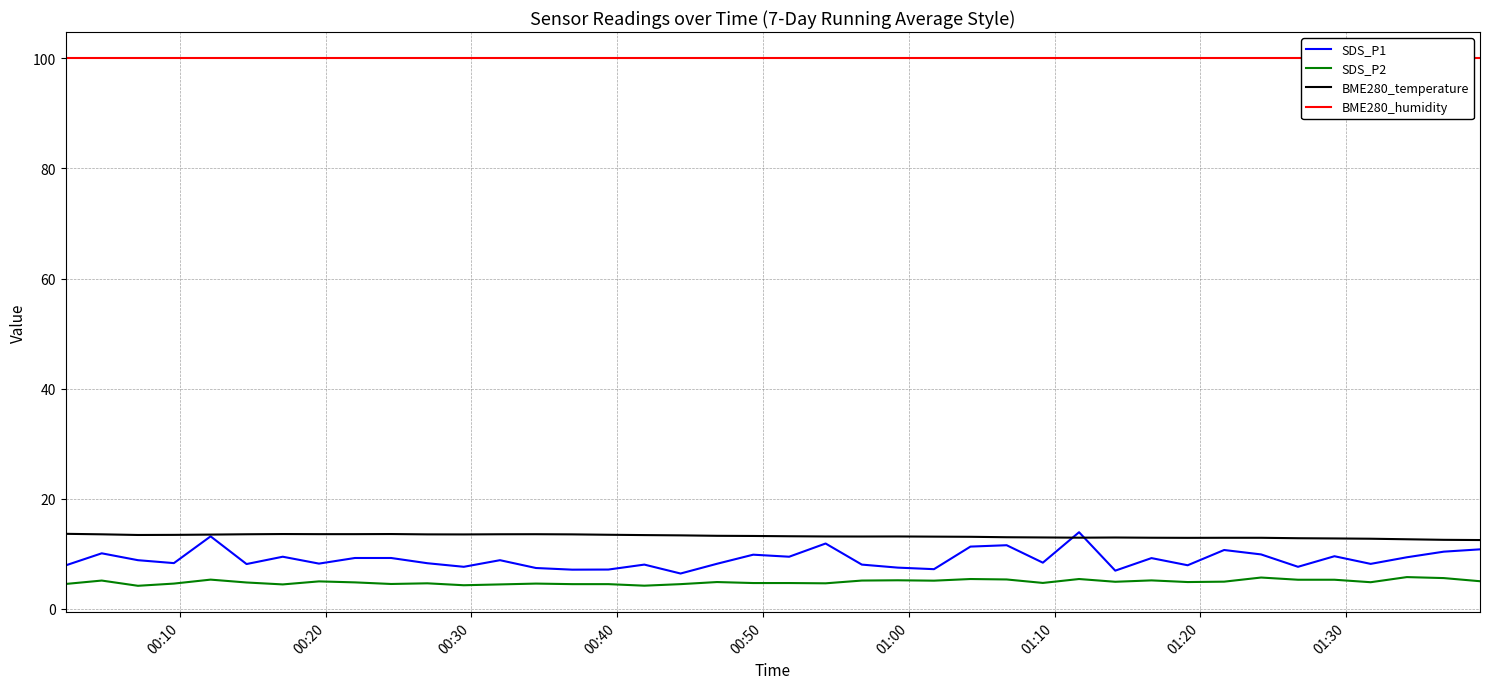

What is the maximum value for SDS_P1?

13.9